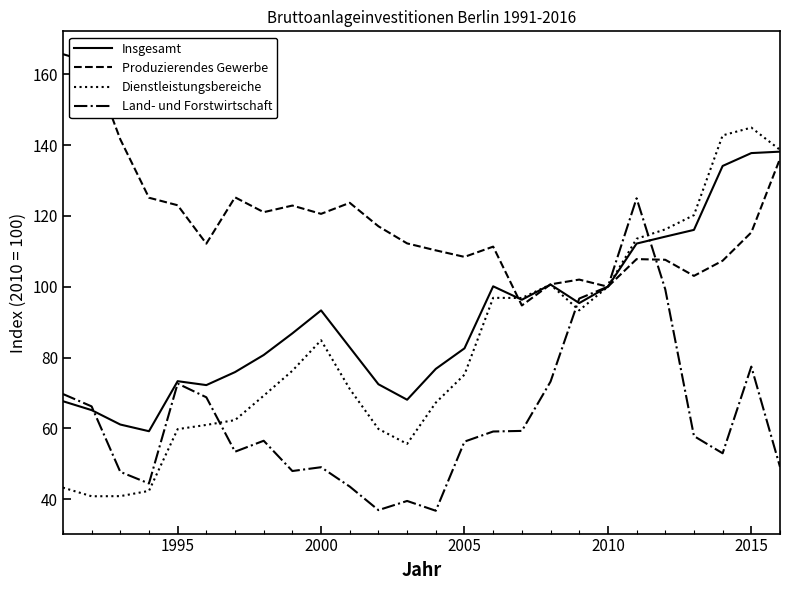

Which series has the largest range (max minus min)?

Dienstleistungsbereiche